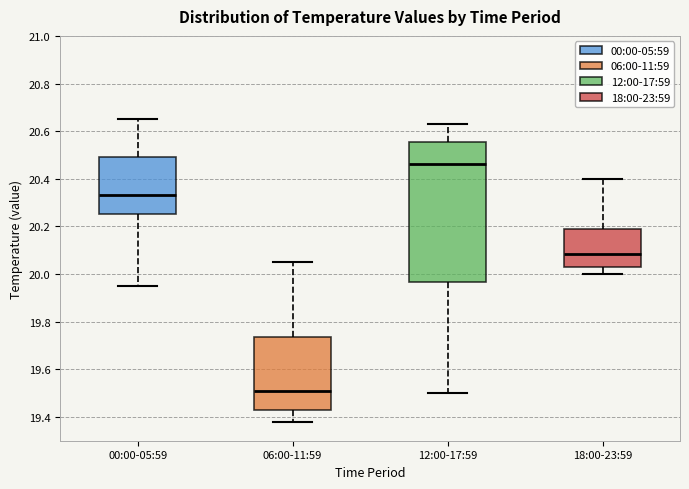

Reading left to right, transcribe this box plot: for each box, give where its median line is, the range the box spans, and where its two whiskers end, as read against the y-axis. The values are not printed on the chart, so give them approximately, as read against the axis.

00:00-05:59: median 20.34, box 20.26 to 20.50, whiskers 19.96 to 20.66
06:00-11:59: median 19.52, box 19.44 to 19.74, whiskers 19.38 to 20.06
12:00-17:59: median 20.46, box 19.96 to 20.56, whiskers 19.50 to 20.64
18:00-23:59: median 20.08, box 20.02 to 20.18, whiskers 20.00 to 20.40